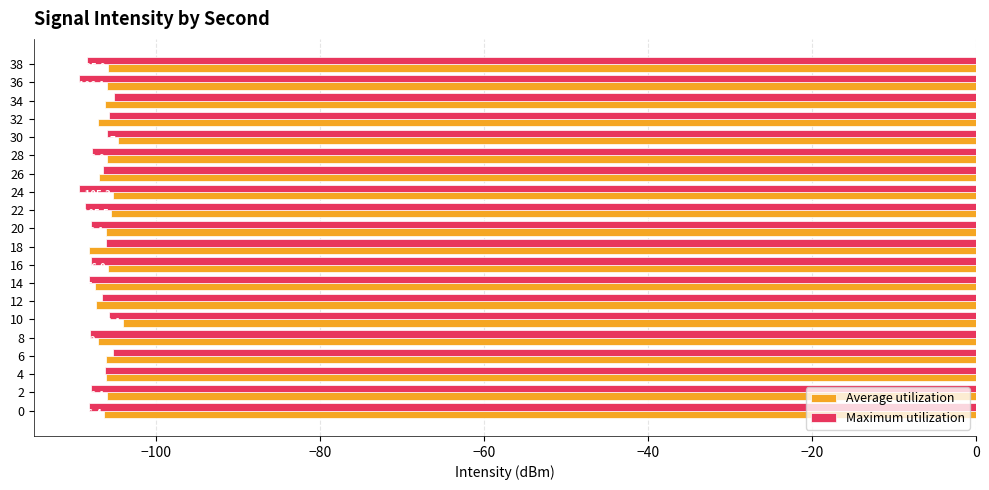

At which category does the chart reach its minimum across all series?

36